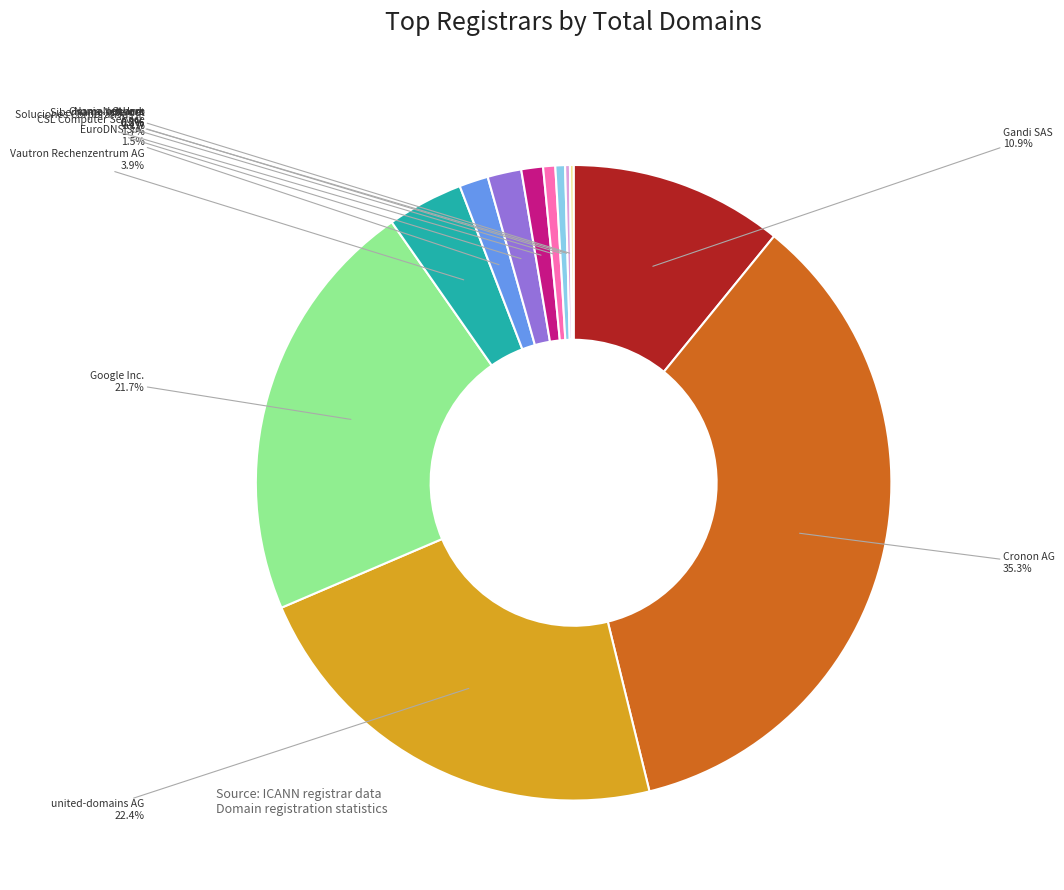

To the nearest percent, what portion does Soluciones Corporativas IP represent?

1%